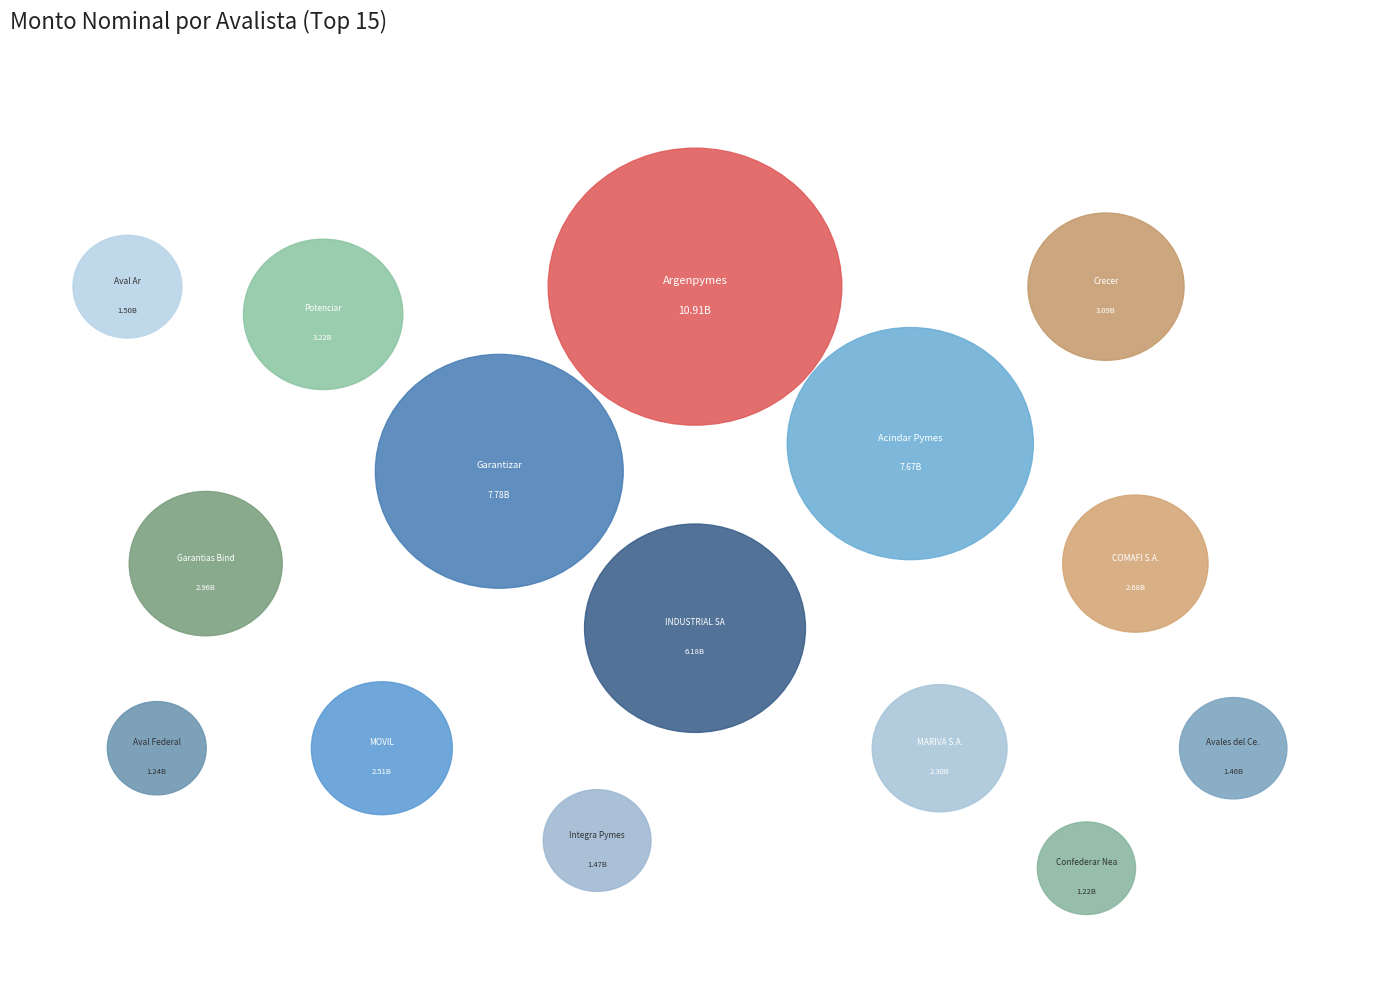

Does any single category account for the majority?

No